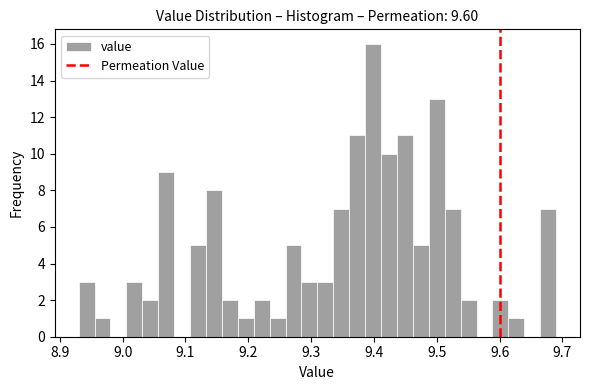

Around what value on the x-axis is the tallest bar? Give the approximate position of its centre, as read against the axis.

9.40